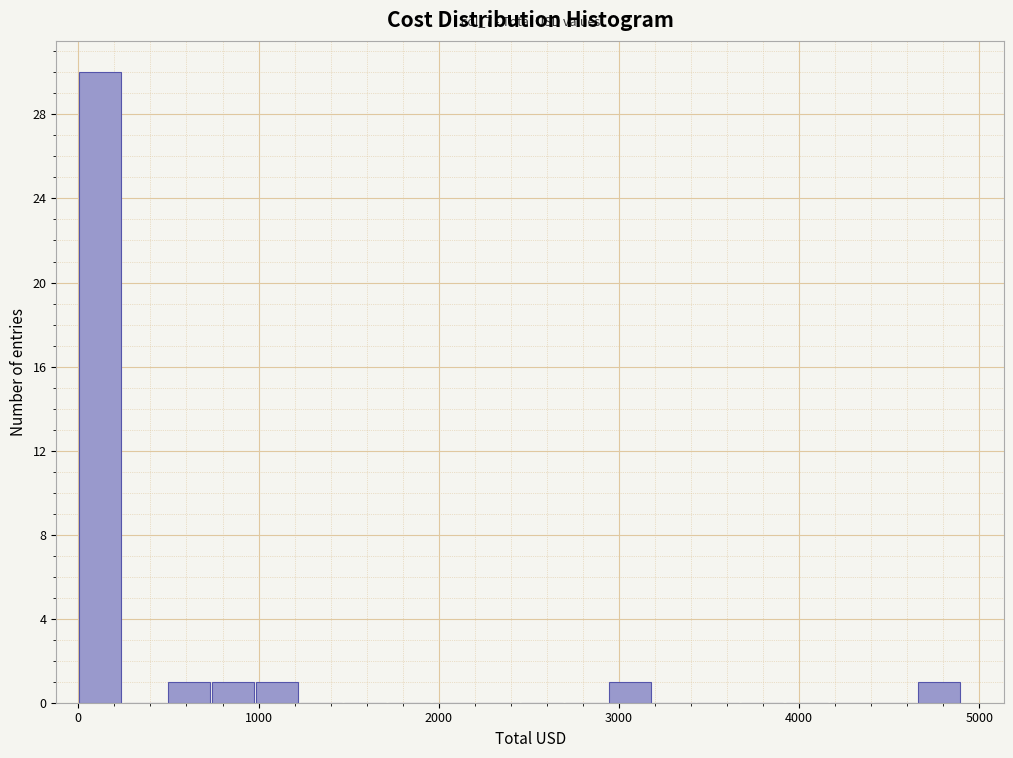

Around what value on the x-axis is the tallest bar? Give the approximate position of its centre, as read against the axis.

100